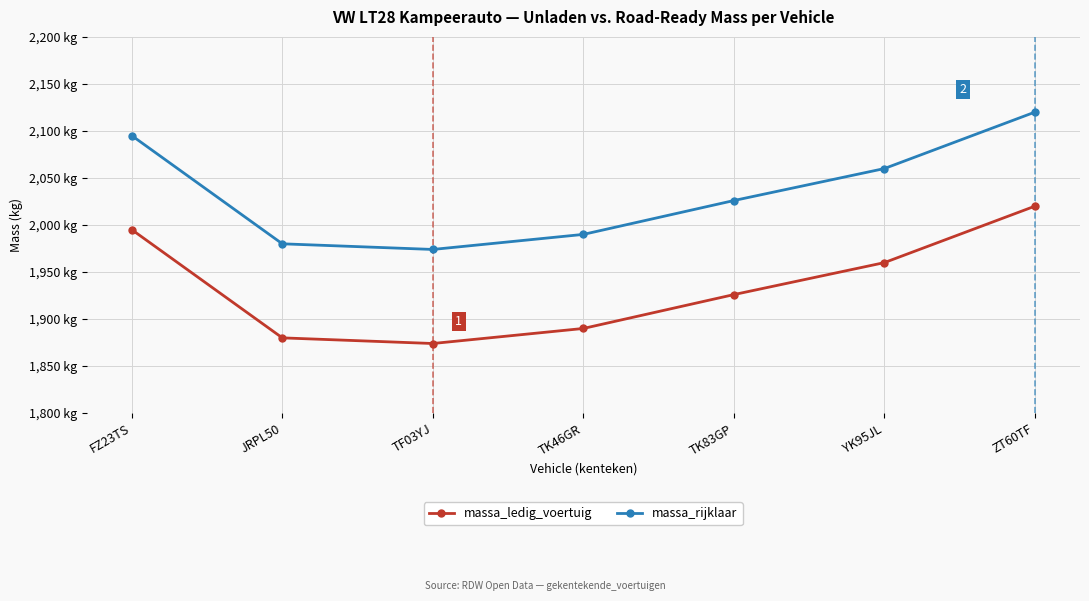

List the series in order of their overall mean, highest first.

massa_rijklaar, massa_ledig_voertuig